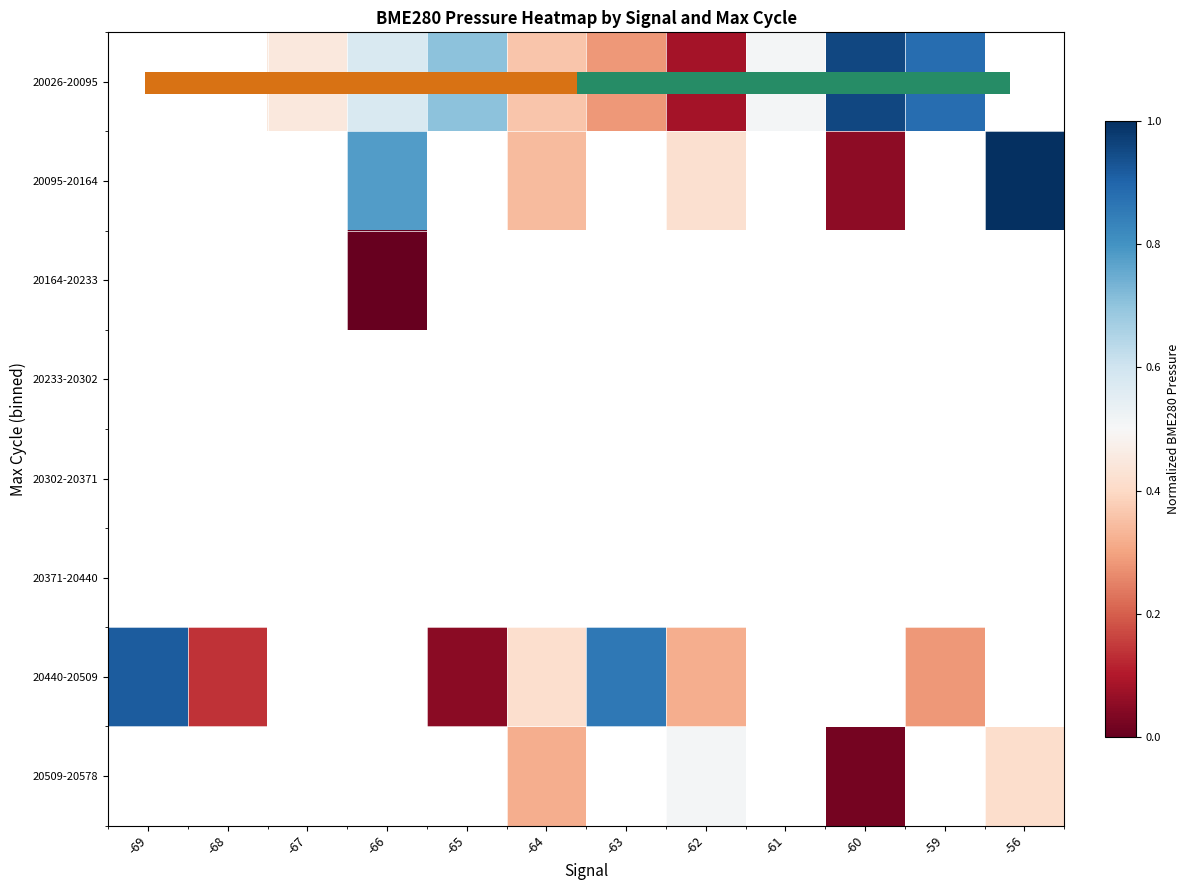

Which label corresponds to the smallest value in the chart?

-66